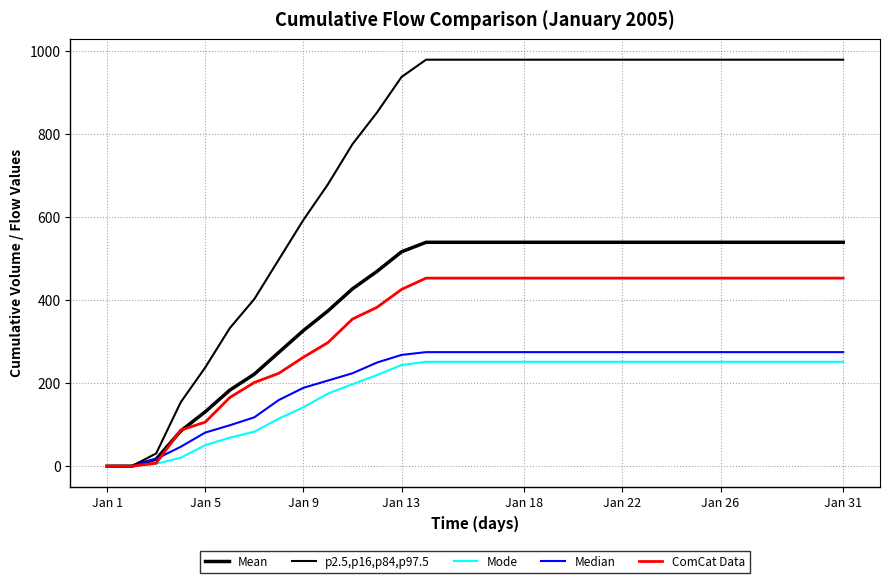

Does the chart display data point markers on the line(s)?

No